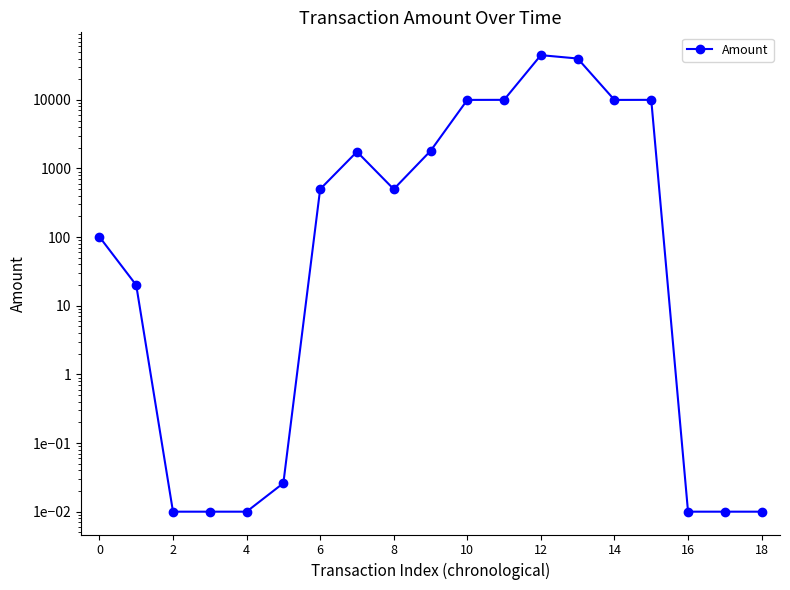

How many series are shown in this chart?

1